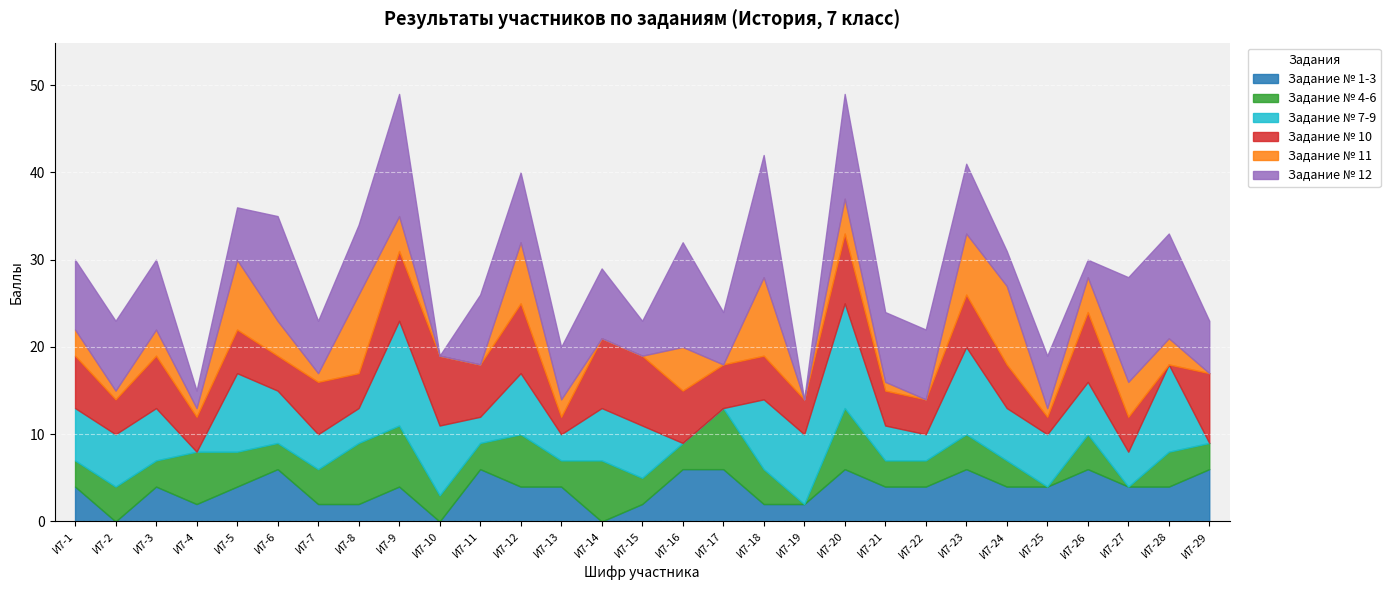

How many lines are shown in the chart?

6